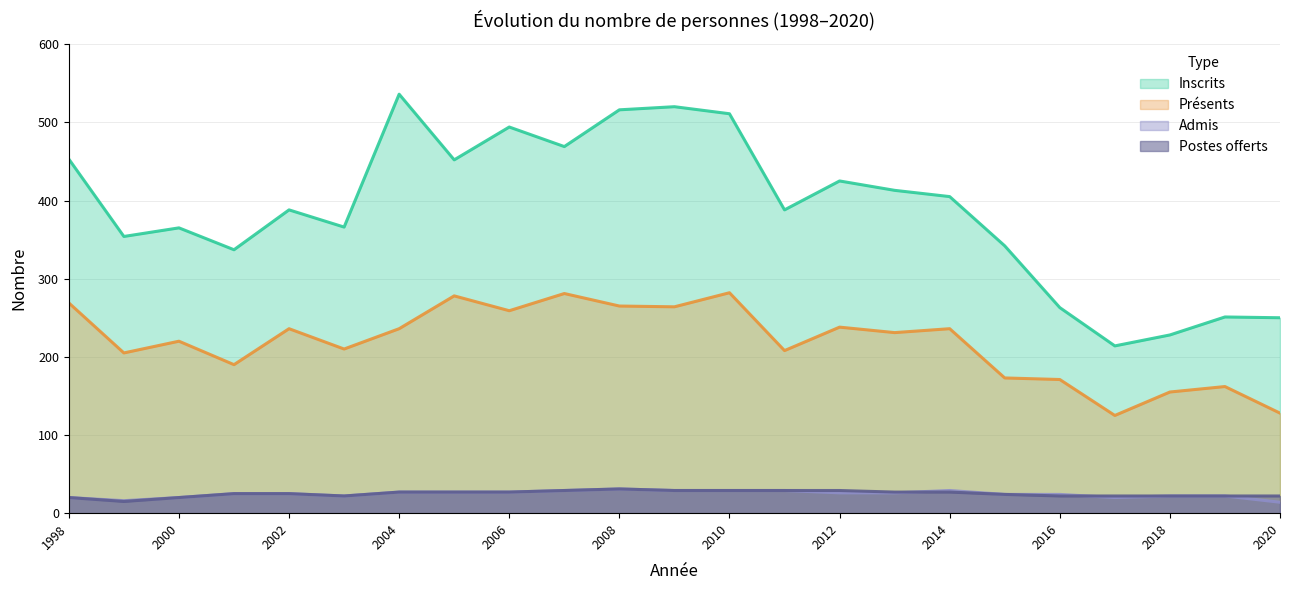

True or false: Admis and Présents cross at least once.

False